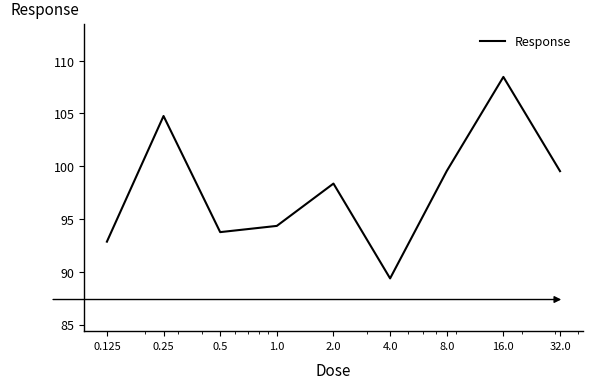

What is the greatest value displayed?

108.5